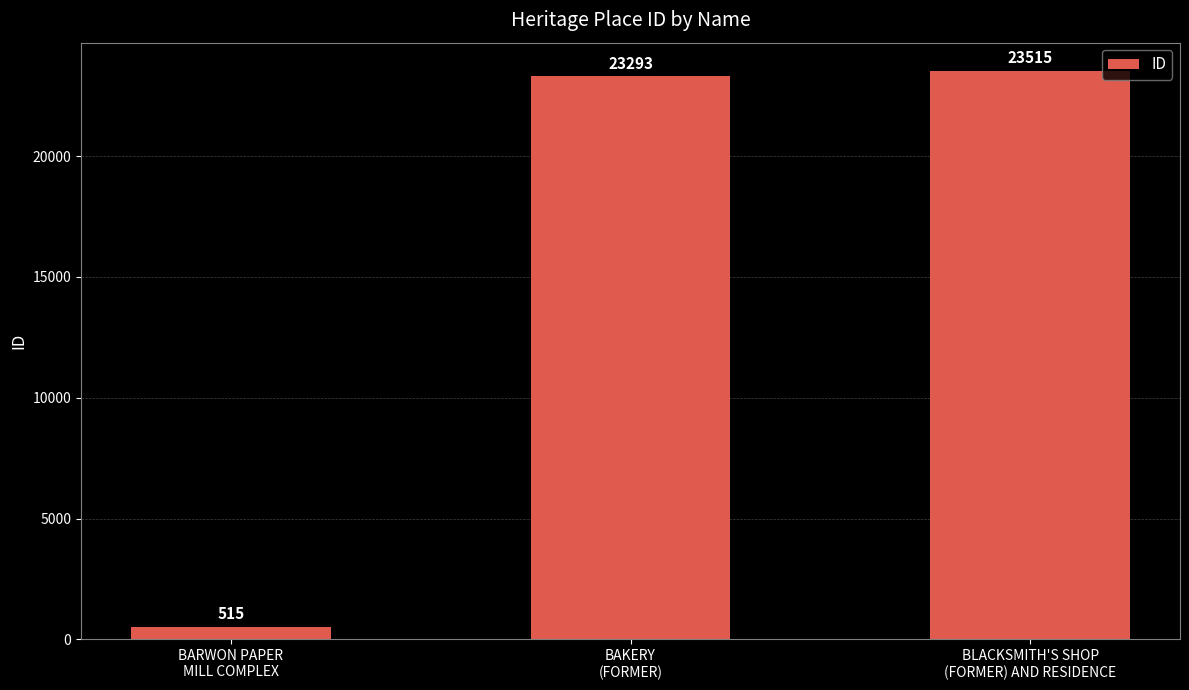

Count the number of data series in this chart.

1